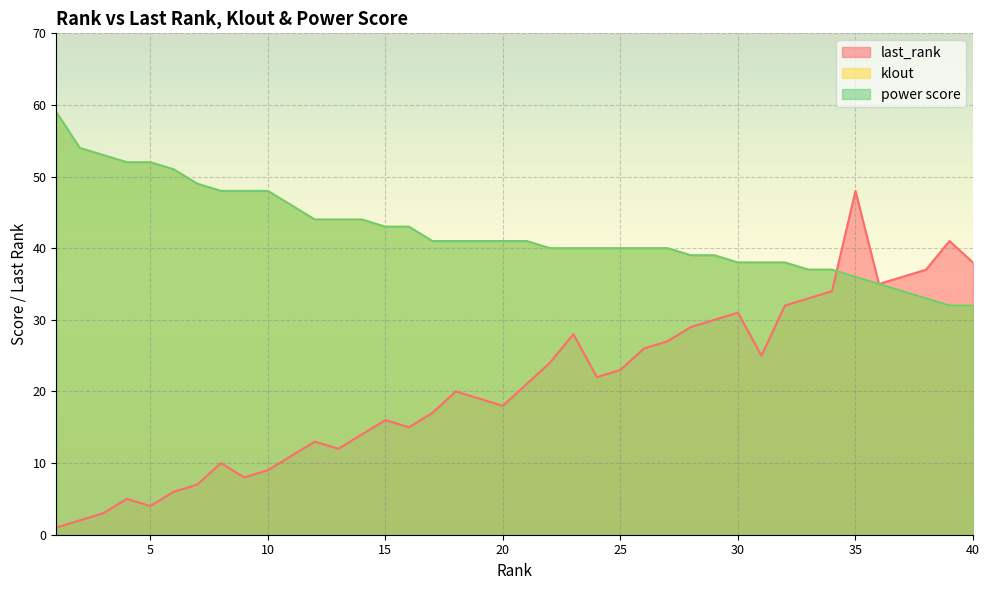

True or false: last_rank has more than 0 points higher than both neighbors.

True